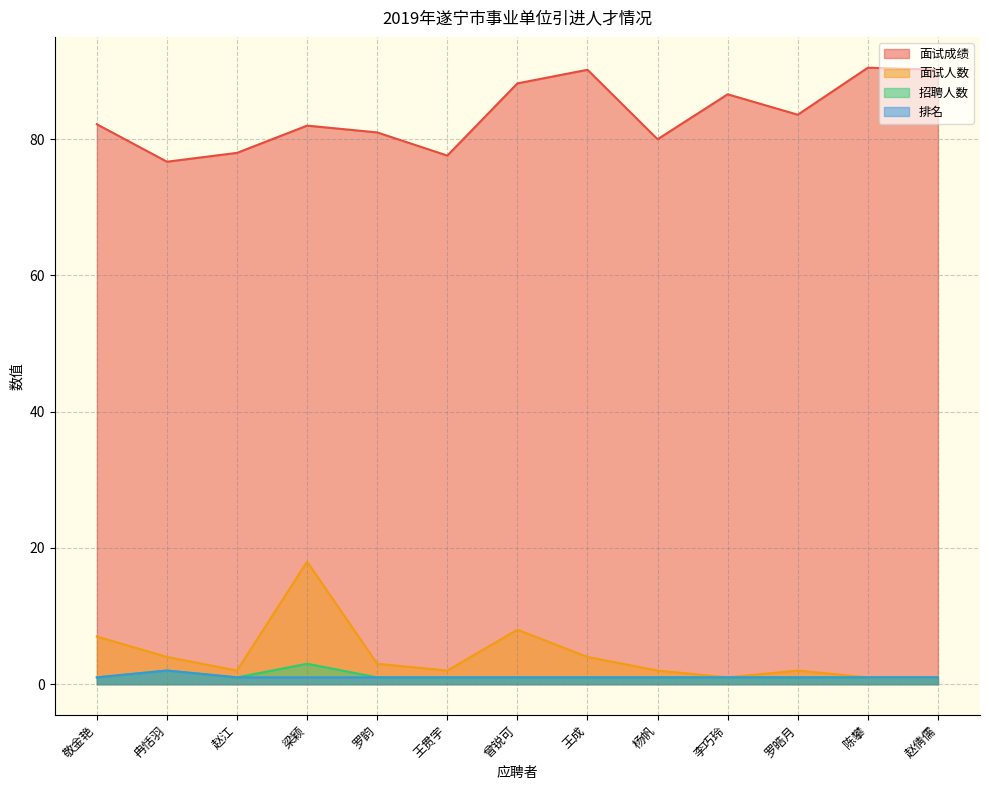

What is the greatest value displayed?

90.5